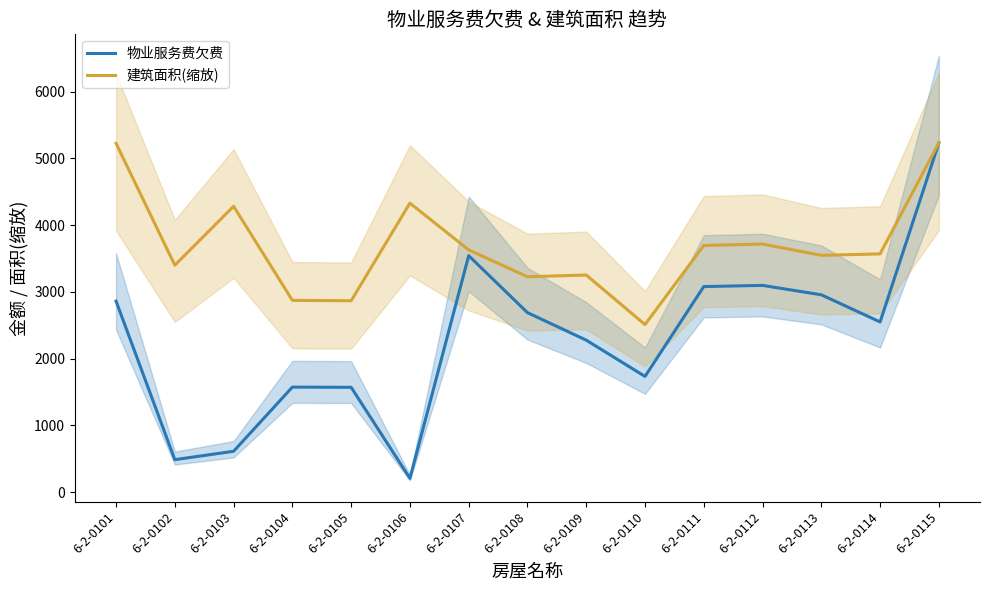

True or false: 物业服务费欠费 and 建筑面积(缩放) cross at least once.

False